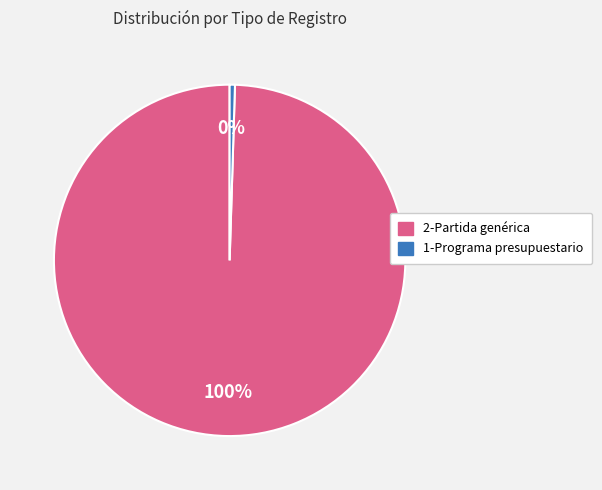

Is there any slice that represents more than half of the pie?

Yes